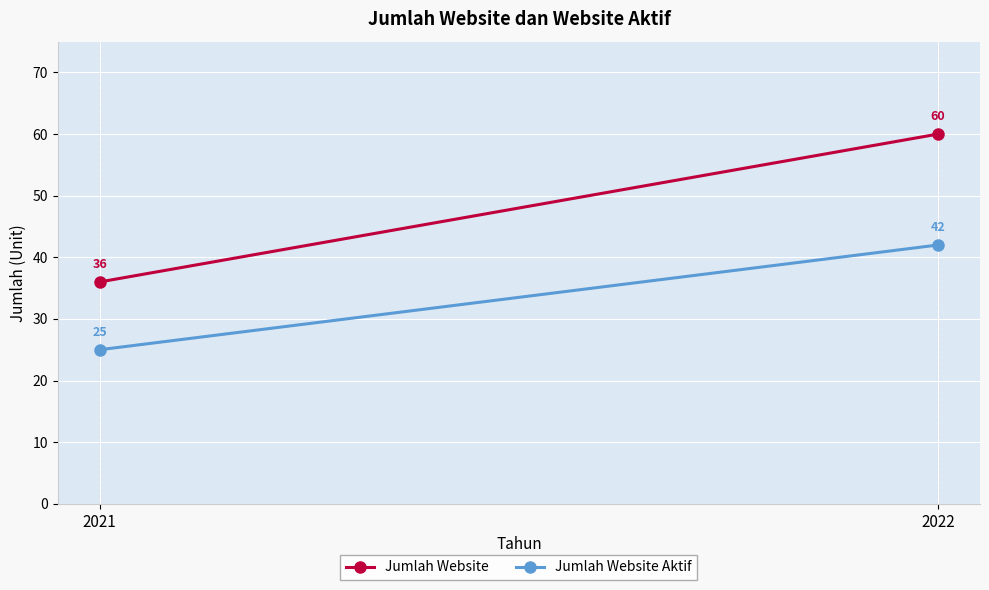

At how many categories does at least one series exceed 59?

1